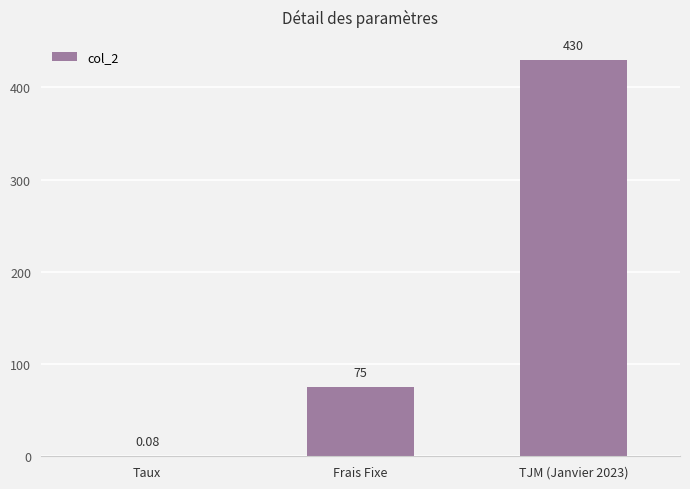

Which has a higher value, Frais Fixe or TJM (Janvier 2023)?

TJM (Janvier 2023)